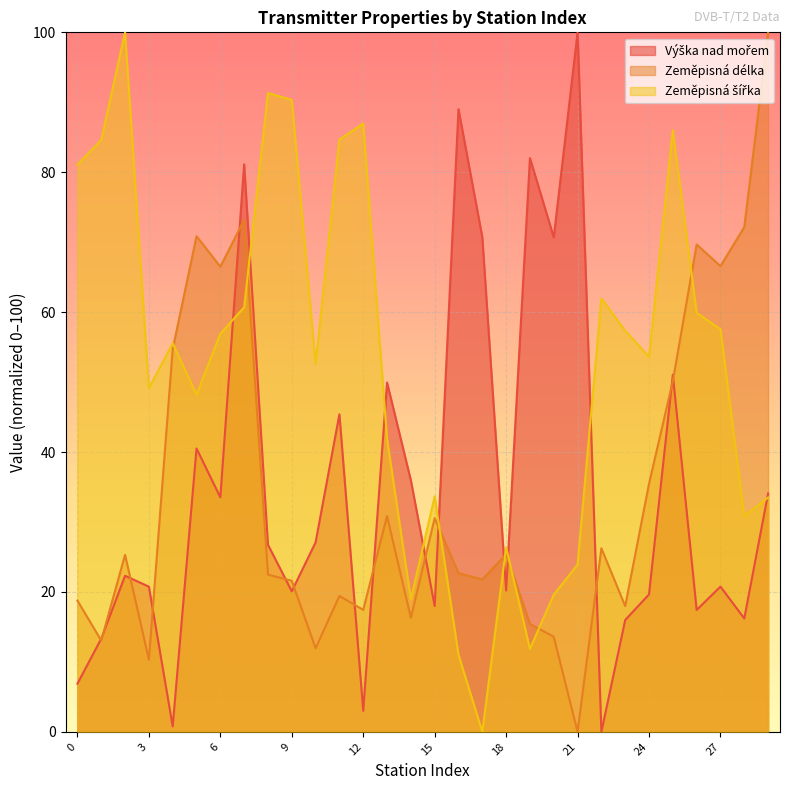

What is the value of the Zeměpisná délka point at the 10th from the left?

21.6